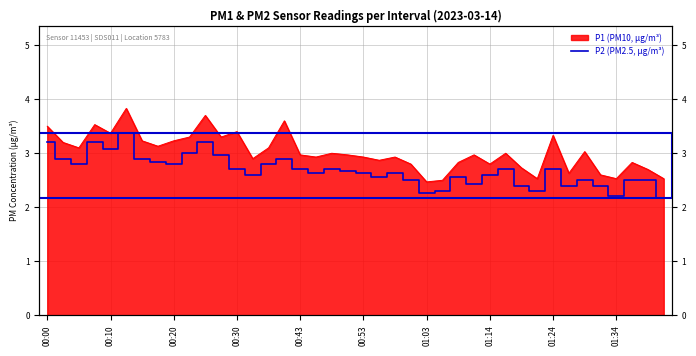

How many data points does each series have?

40